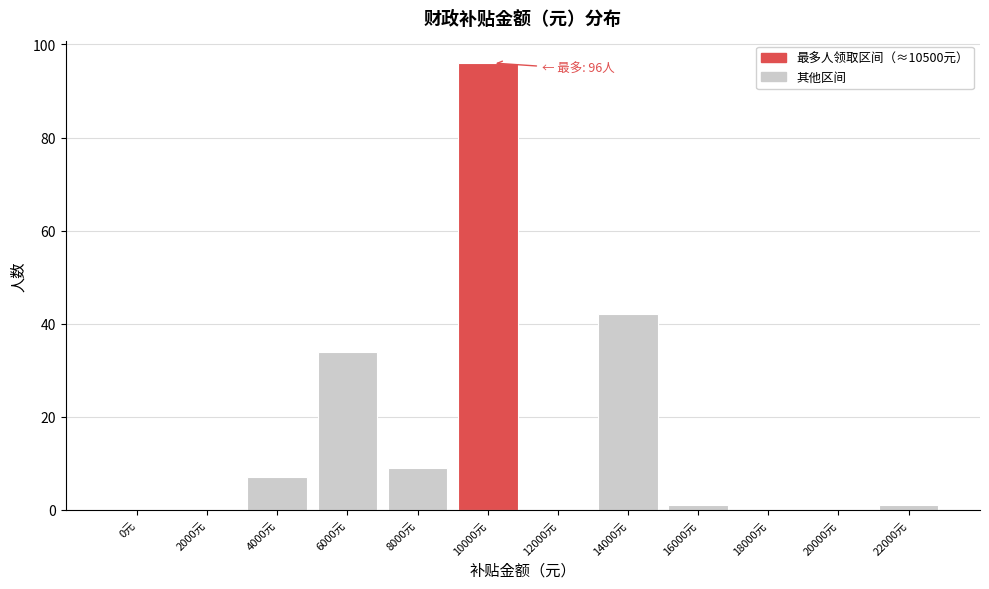

Reading left to right, what are all the values shown in this chart?

0元=0	2000元=0	4000元=7	6000元=34	8000元=9	10000元=96	12000元=0	14000元=42	16000元=1	18000元=0	20000元=0	22000元=1